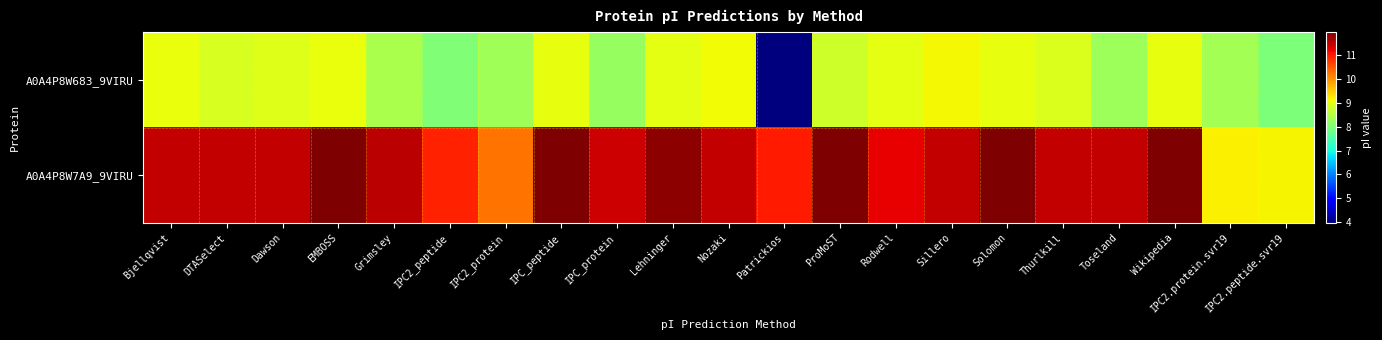

Count the number of data series in this chart.

2